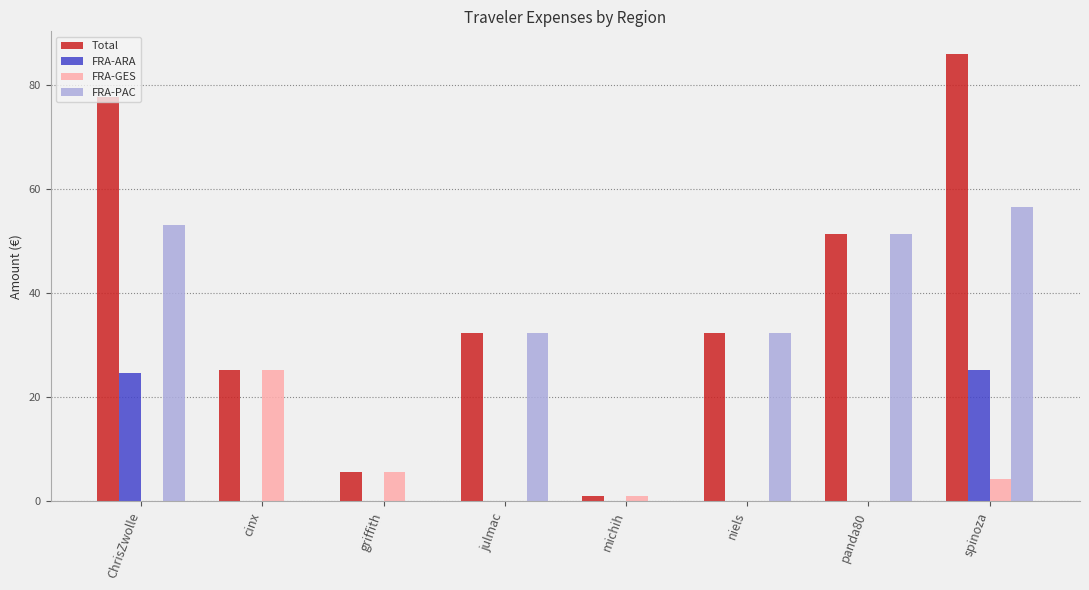

Reading left to right, transcribe all the data shown in this chart.

Total: ChrisZwolle=77.7	cinx=25.2	griffith=5.7	julmac=32.3	michih=1.1	niels=32.3	panda80=51.5	spinoza=86.1
FRA-ARA: ChrisZwolle=24.6	cinx=0.0	griffith=0.0	julmac=0.0	michih=0.0	niels=0.0	panda80=0.0	spinoza=25.2
FRA-GES: ChrisZwolle=0.0	cinx=25.2	griffith=5.7	julmac=0.0	michih=1.1	niels=0.0	panda80=0.0	spinoza=4.3
FRA-PAC: ChrisZwolle=53.1	cinx=0.0	griffith=0.0	julmac=32.3	michih=0.0	niels=32.3	panda80=51.5	spinoza=56.5